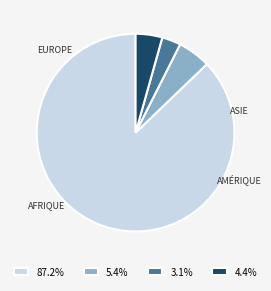

Approximately how many times larger is the value at 5.4% compared to 4.4%?

1.2